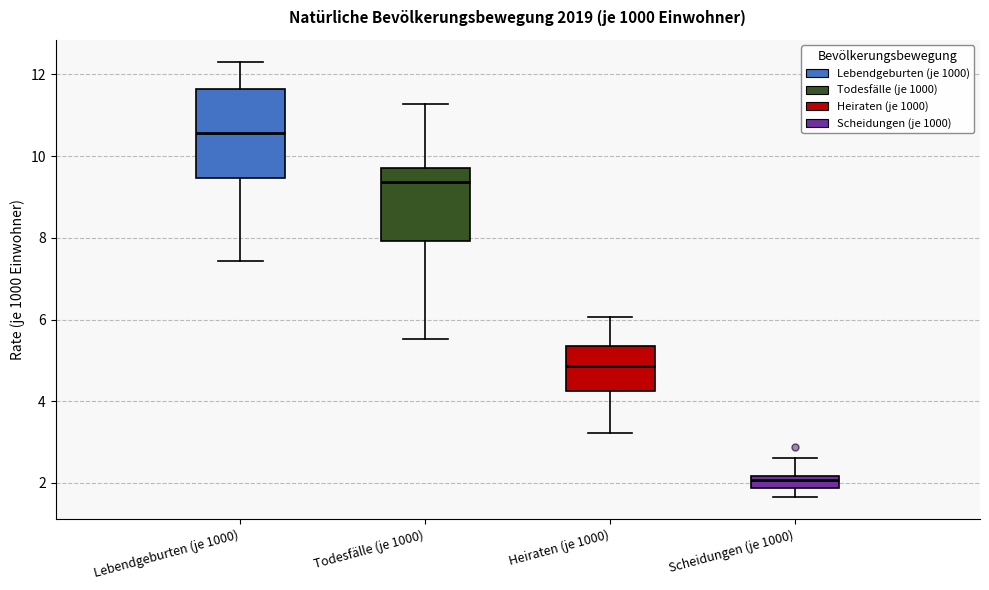

Which box has the lowest median line?

Scheidungen (je 1000)